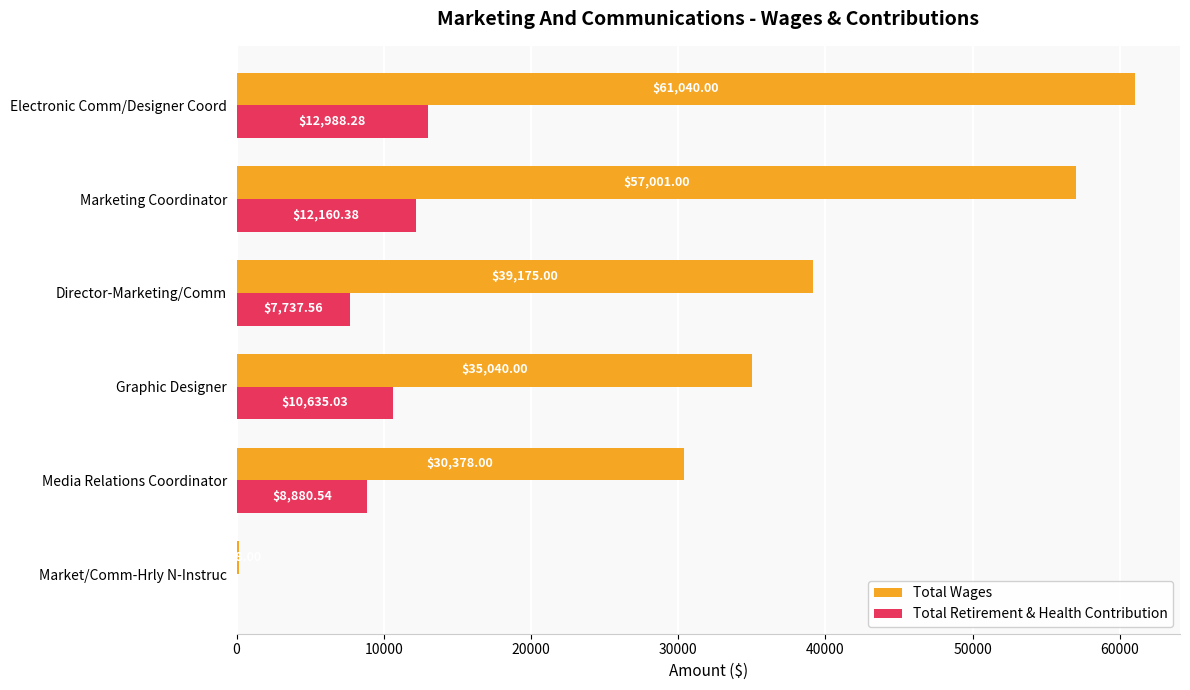

Where is Total Wages nearest to the value 30604?

Media Relations Coordinator